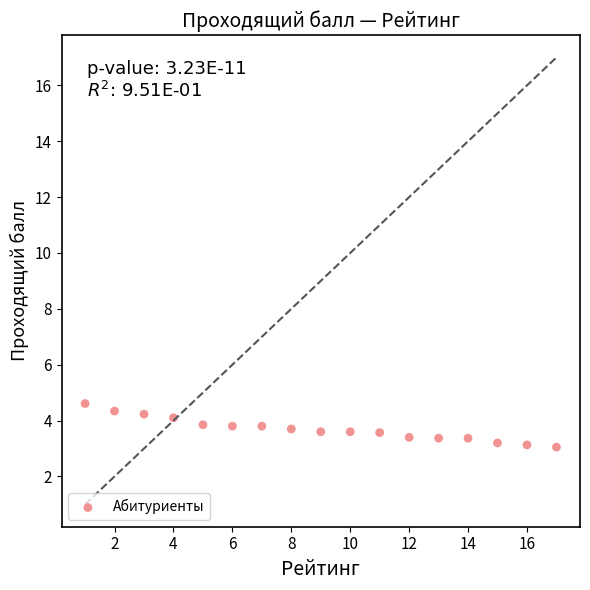

What is the range of Y values (max minus min)?

1.6